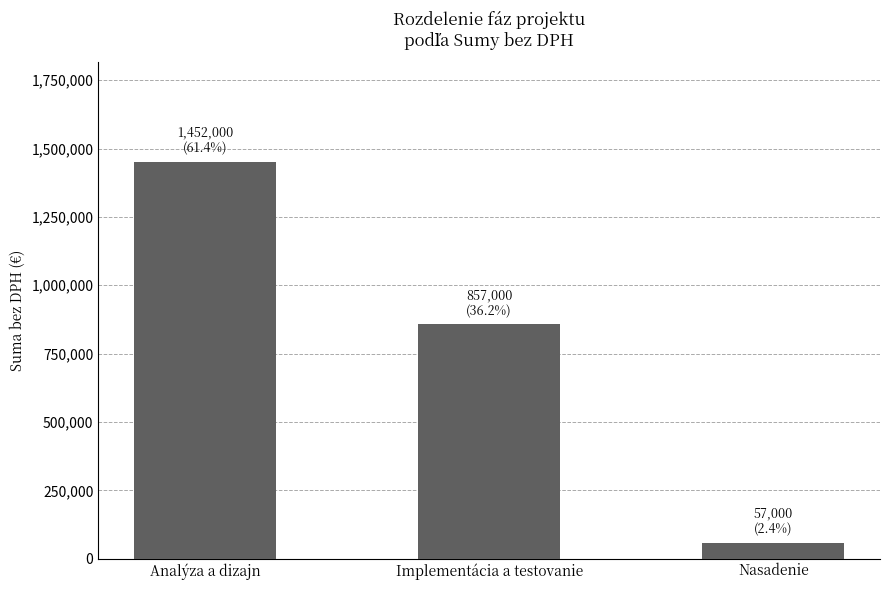

Where does the data first go above 857000?

Analýza a dizajn